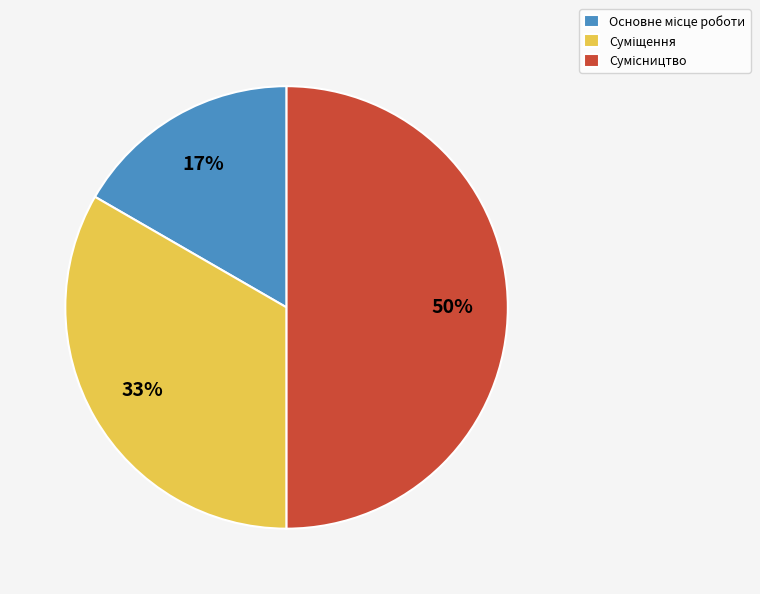

To the nearest percent, what is the average slice percentage?

33%